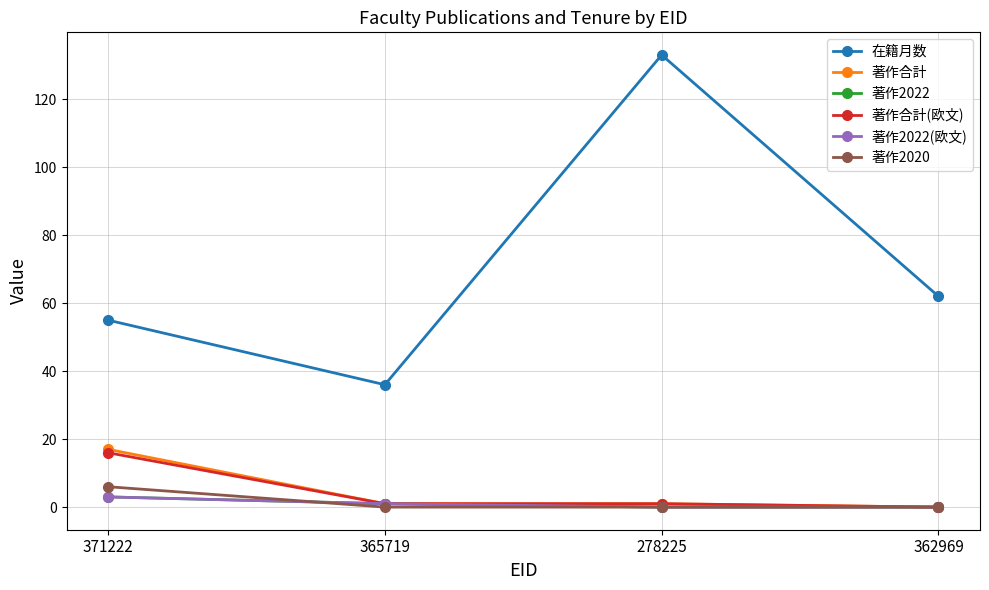

True or false: 著作2022(欧文) and 著作合計(欧文) intersect in this chart.

False